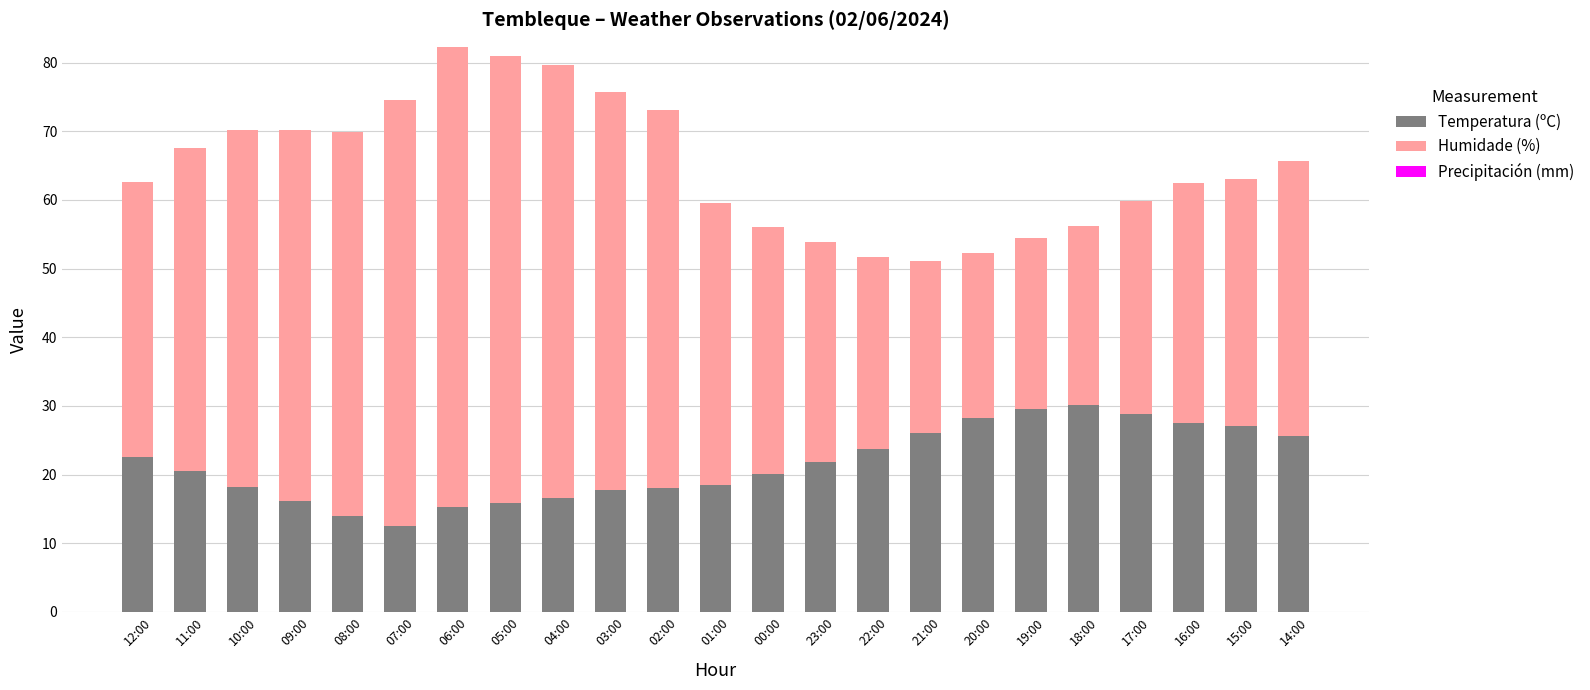

Is it true that Temperatura (ºC) equals 17.7 at 03:00?

True